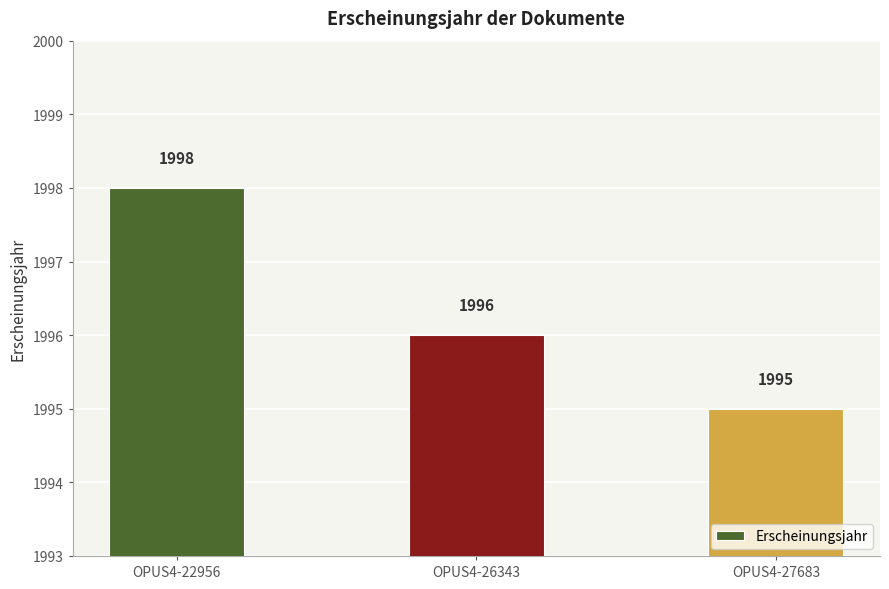

Which has a higher value, OPUS4-22956 or OPUS4-27683?

OPUS4-22956